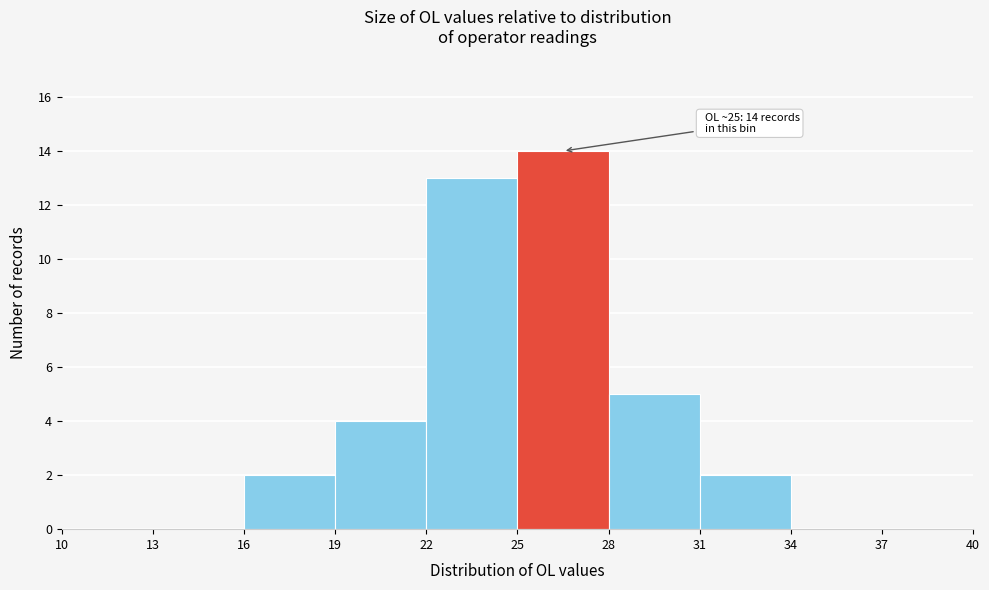

Which range on the x-axis has the tallest bar?

25 to 28